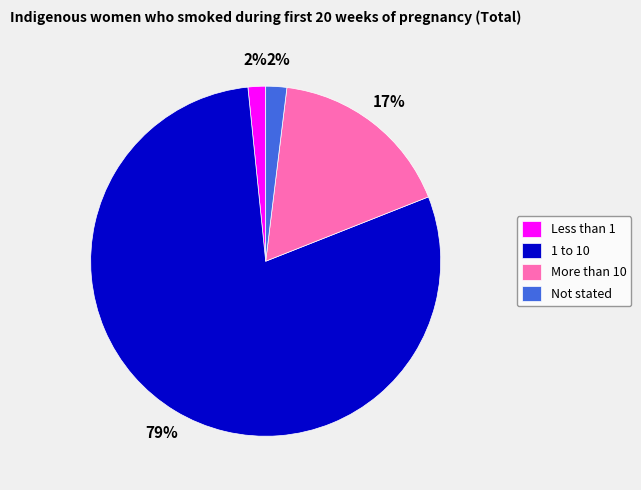

Between Not stated and More than 10, which is larger?

More than 10